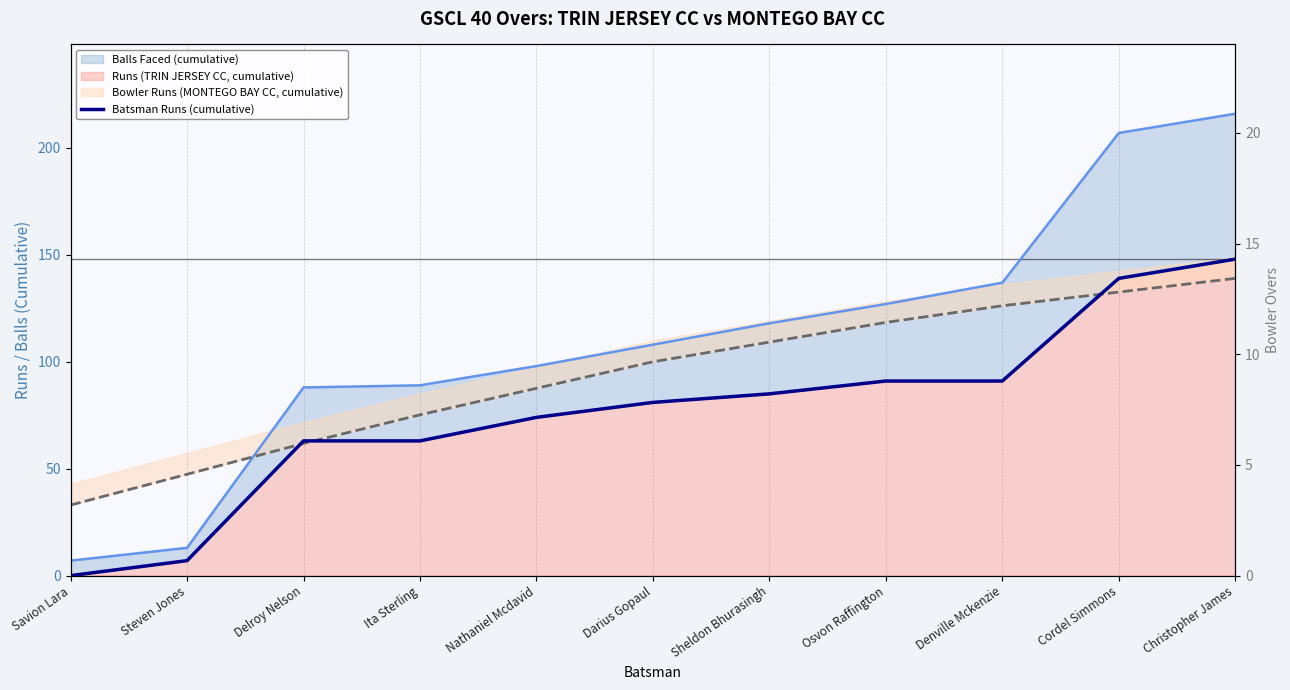

True or false: Batsman Runs (cumulative) has a value of 7.0 at Steven Jones.

True